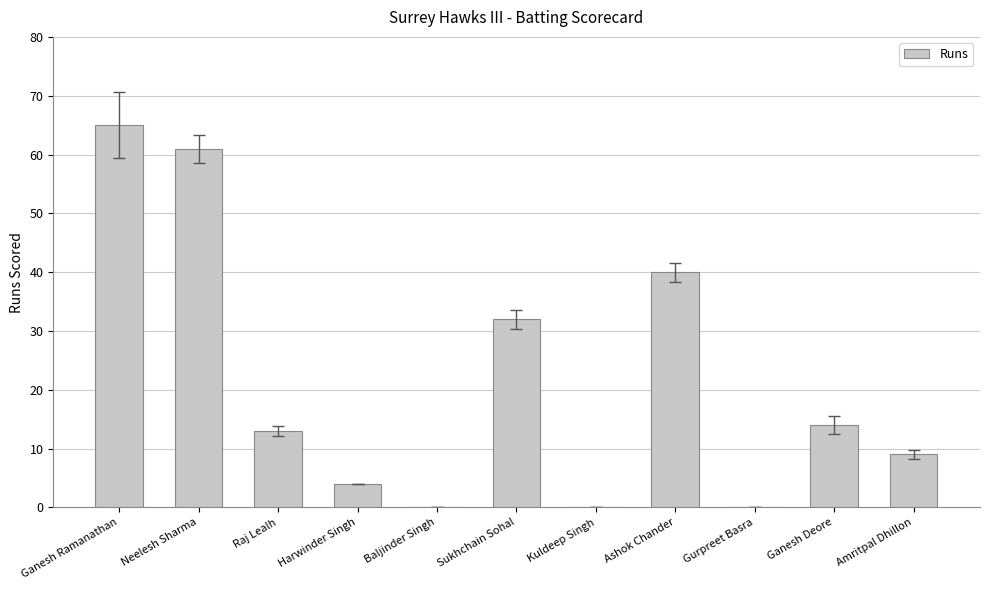

What value does the data have at Sukhchain Sohal, to the nearest 10?

30